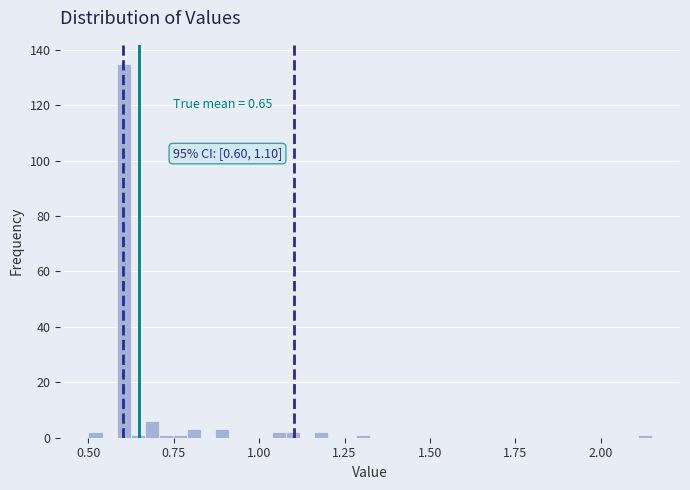

Around what value on the x-axis is the tallest bar? Give the approximate position of its centre, as read against the axis.

0.60